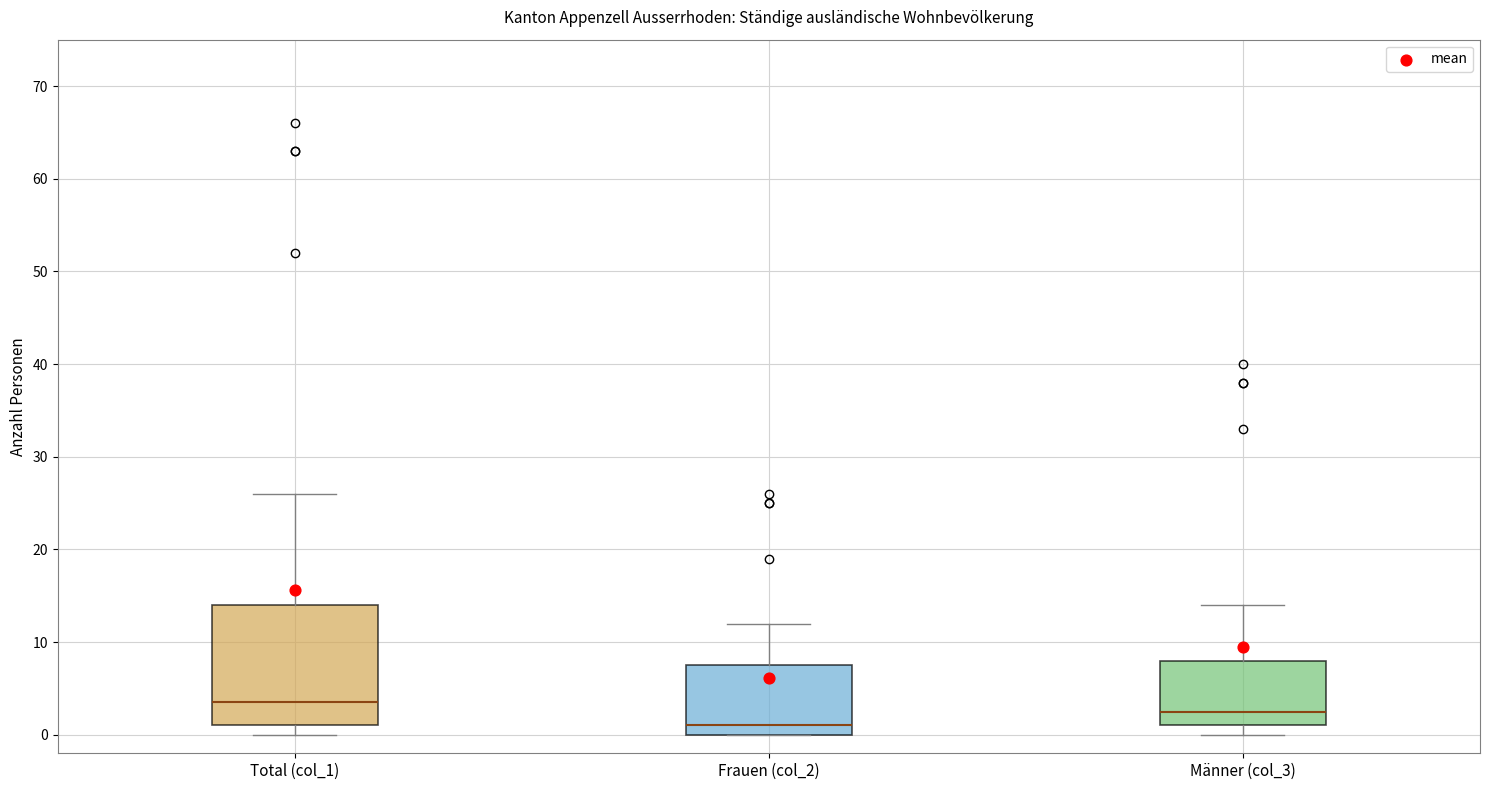

Which box's median line is the lowest?

Frauen (col_2)